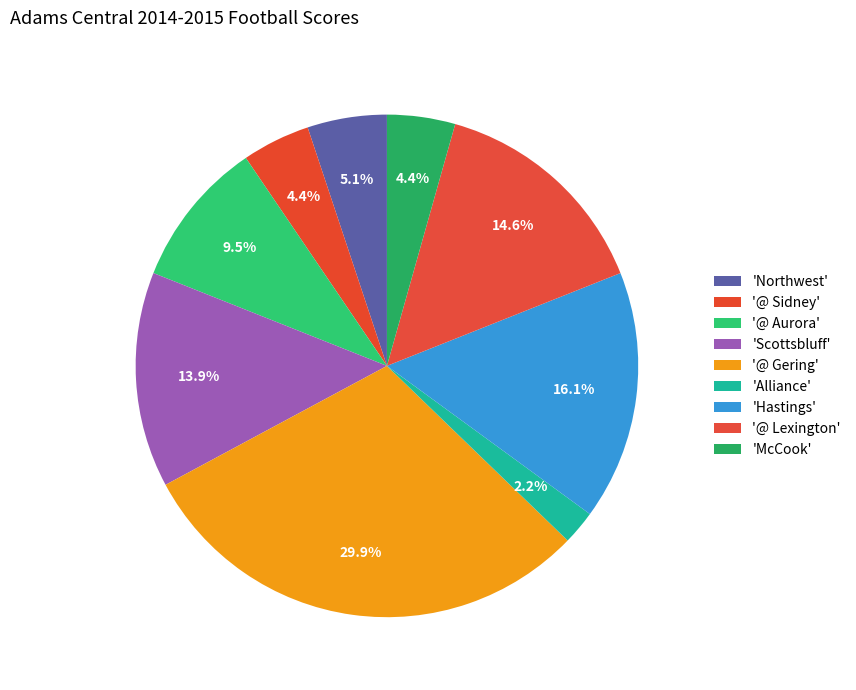

Count the number of slices in the pie.

9